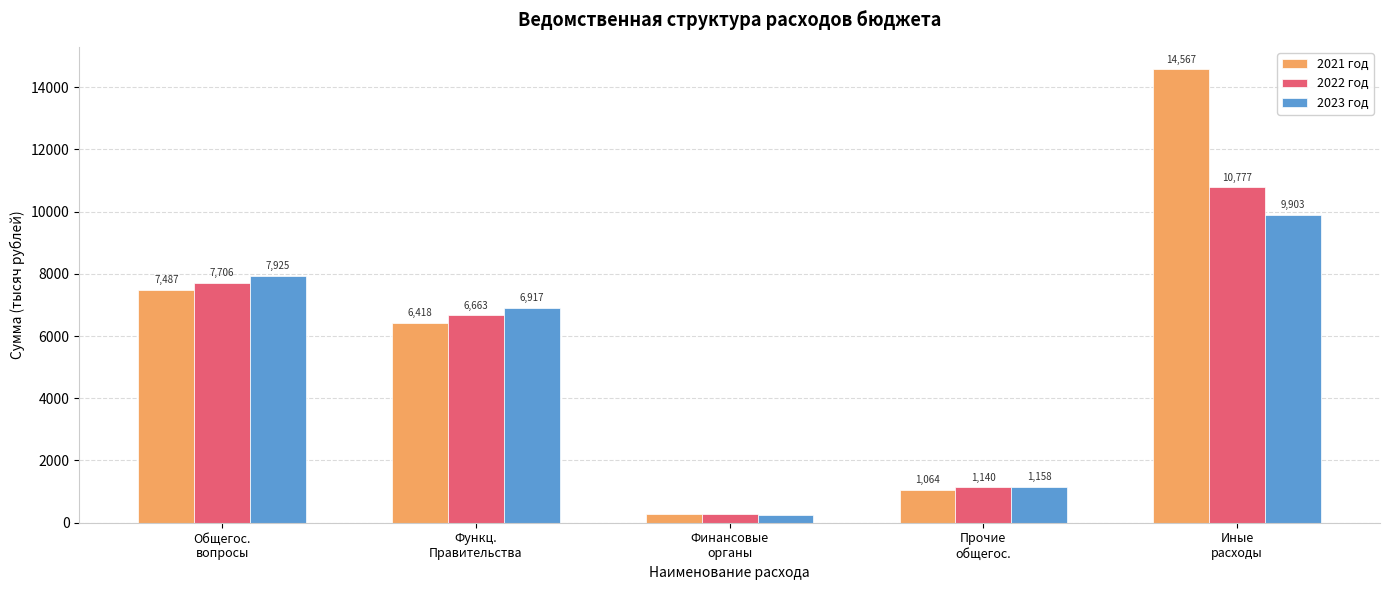

How many bars are there in each group?

3